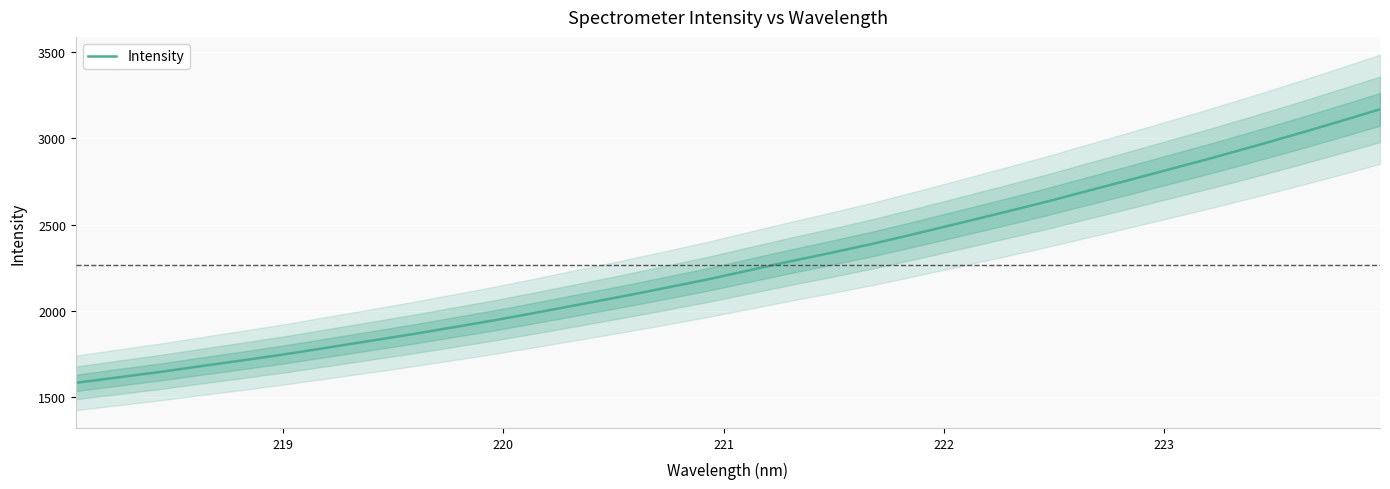

What is the maximum value shown in the chart?

3168.7